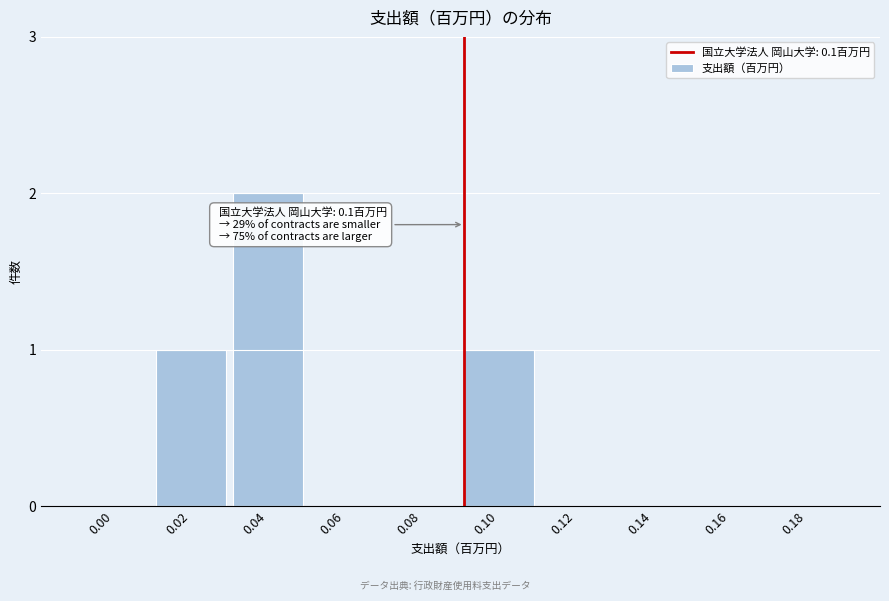

Reading right to left, transcribe all the data shown in this chart.

0.18=0	0.16=0	0.14=0	0.12=0	0.10=1	0.08=0	0.06=0	0.04=2	0.02=1	0.00=0